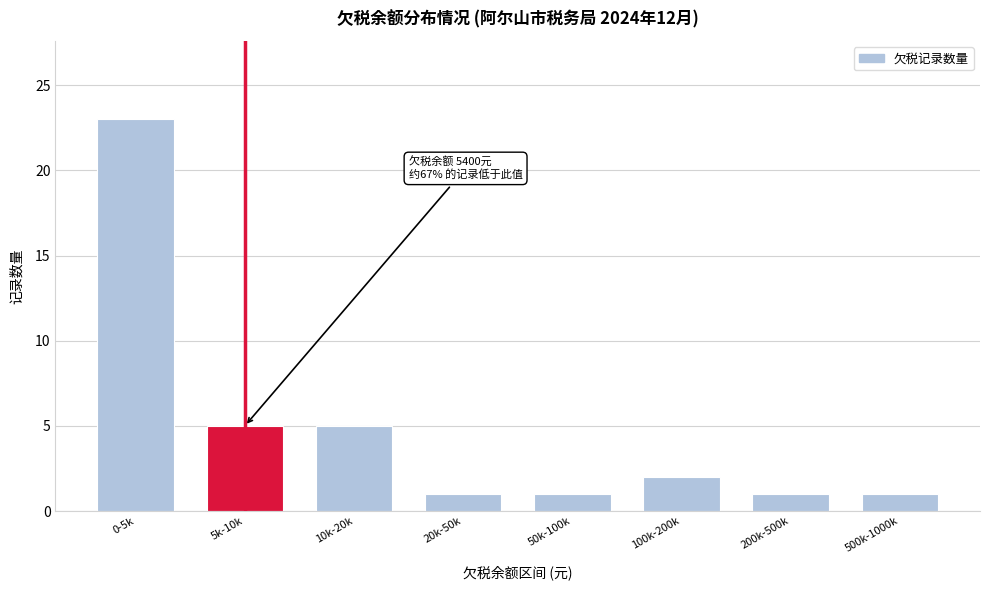

Reading left to right, transcribe all the data shown in this chart.

23	5	5	1	1	2	1	1